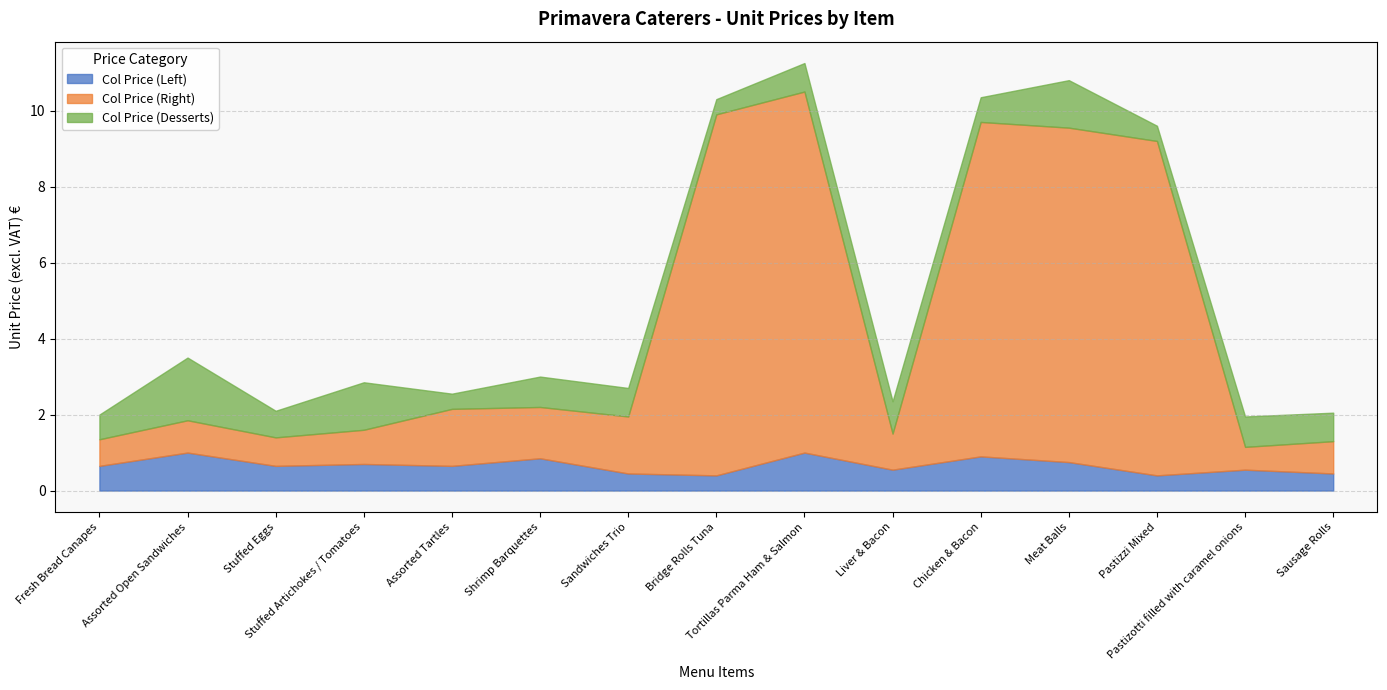

What is the spread (max minus min) of values at Tortillas Parma Ham & Salmon?

8.8